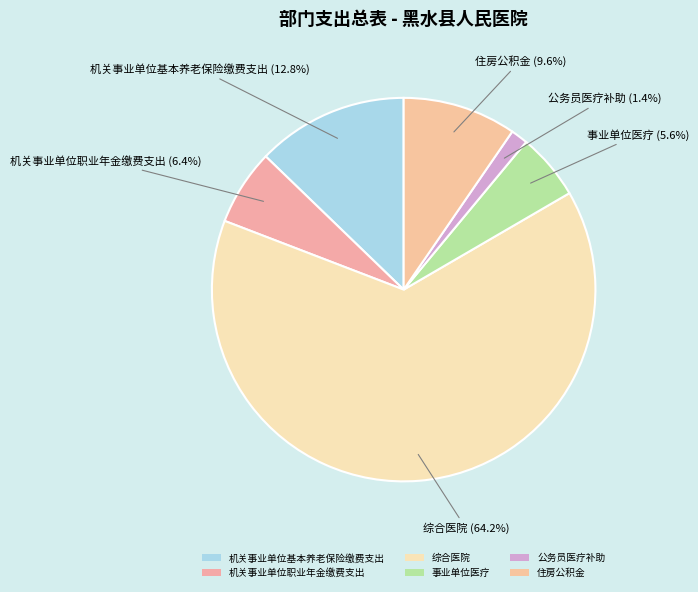

How many slices are in this pie chart?

6